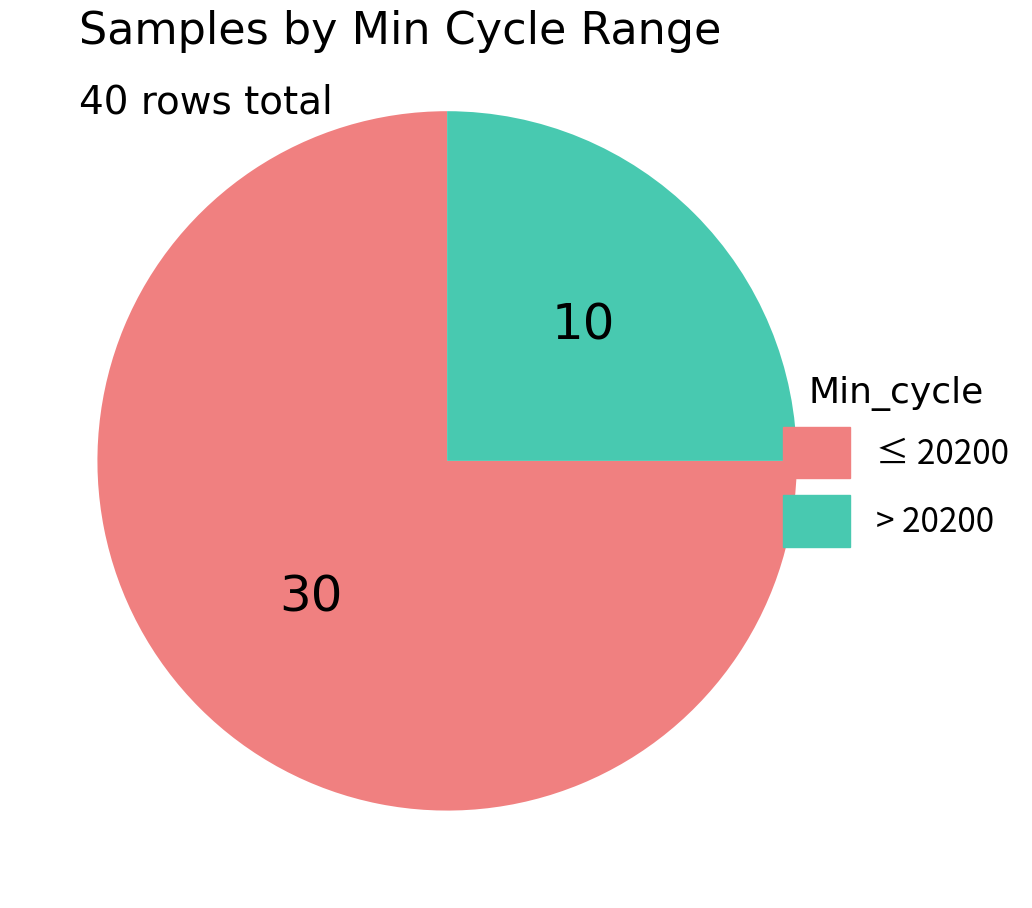

Is there any slice that represents more than half of the pie?

Yes